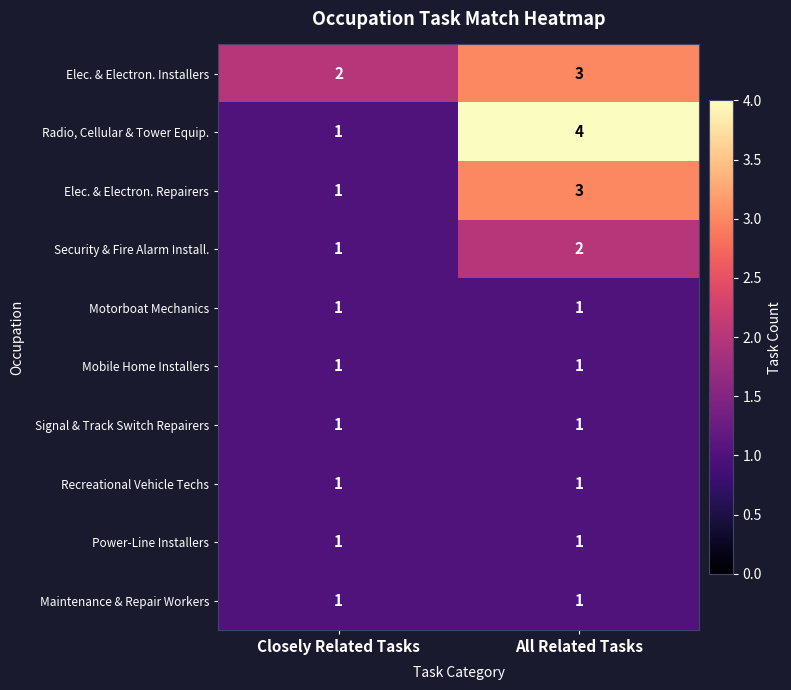

Which category has the highest value in the Elec. & Electron. Installers series?

All Related Tasks